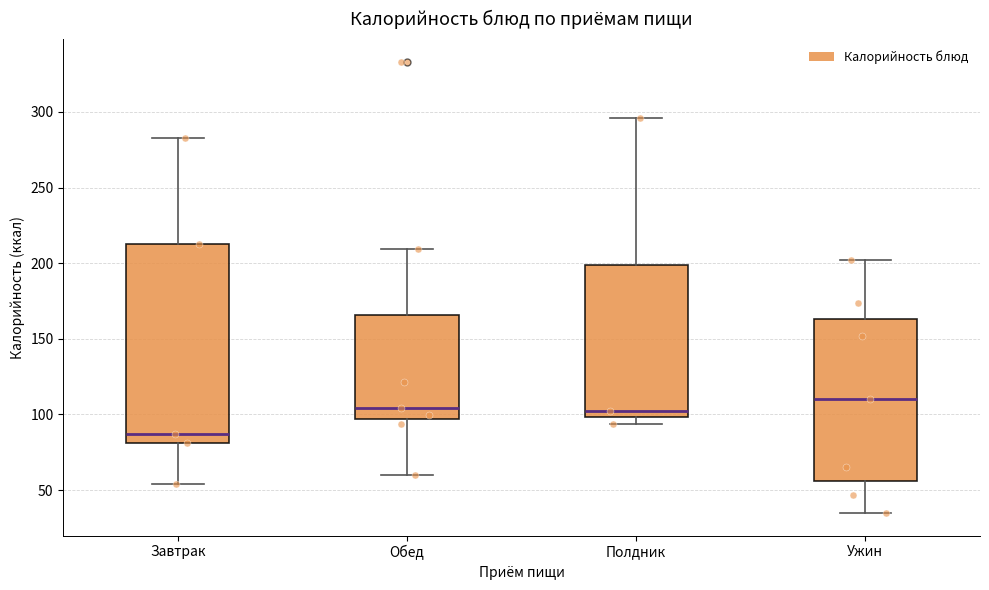

Which box is the tallest, from its lower edge to its upper edge?

Завтрак